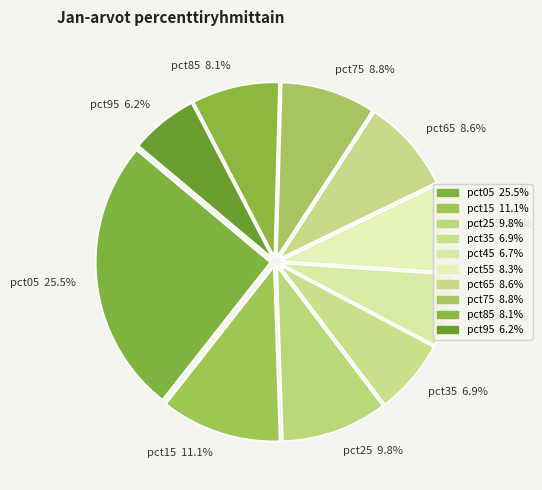

Does any single category account for the majority?

No